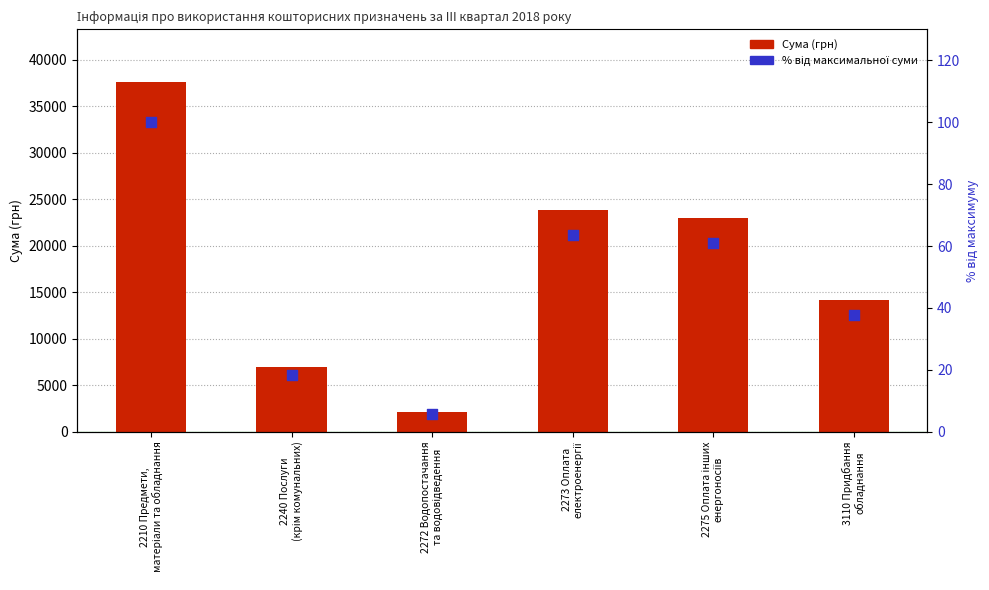

At how many categories does at least one series exceed 16926?

3